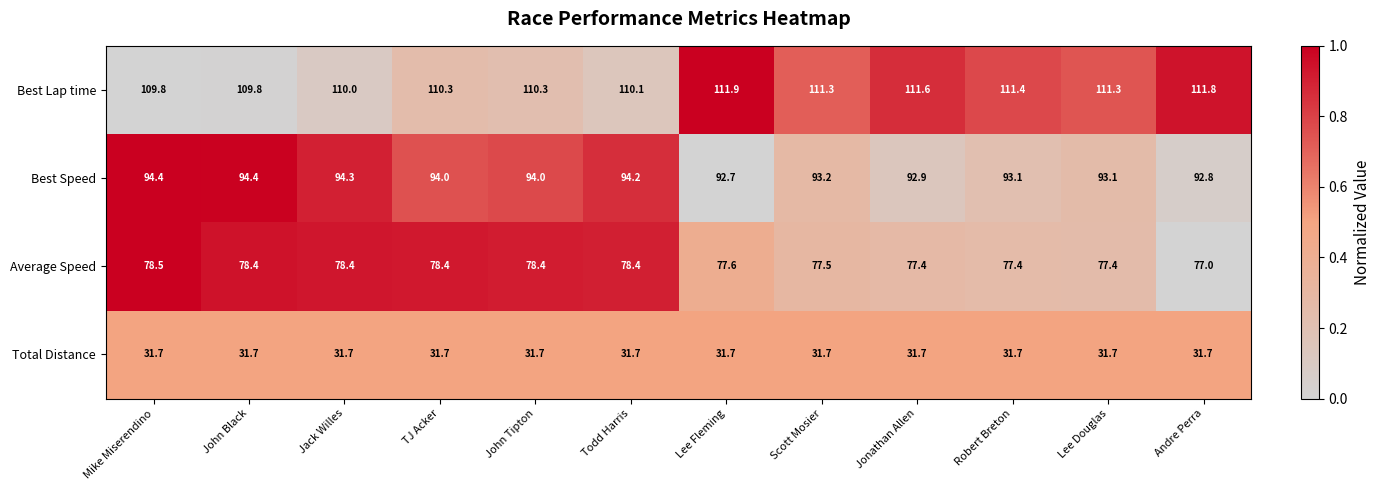

True or false: Best Lap time has a value of 110.3 at John Tipton.

True